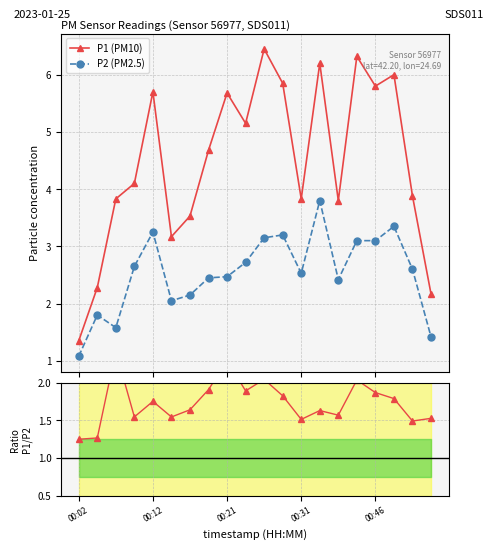

What is the value of the P2 (PM2.5) point at the 15th from the left?

2.4